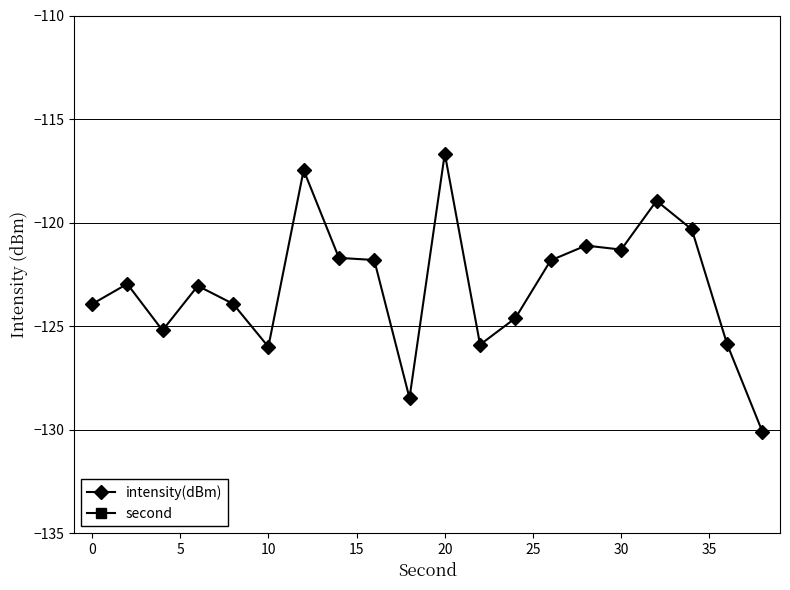

True or false: intensity(dBm) and second intersect in this chart.

False